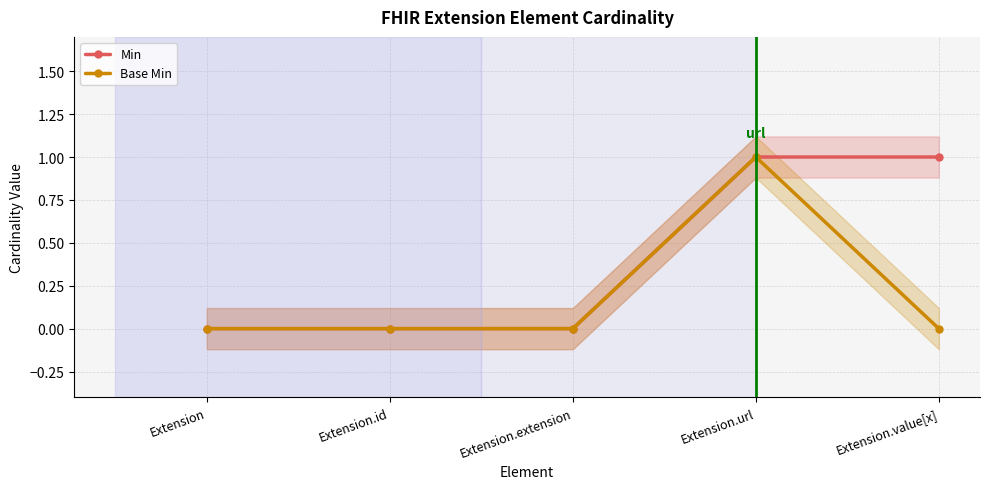

How many data points in Min are above 0?

2